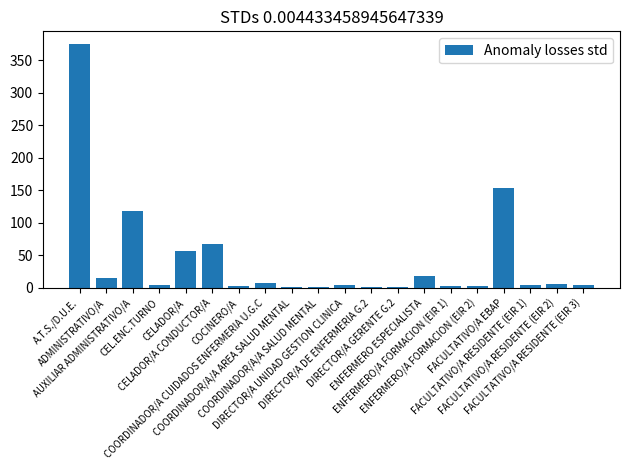

What is the sum of all values?

853